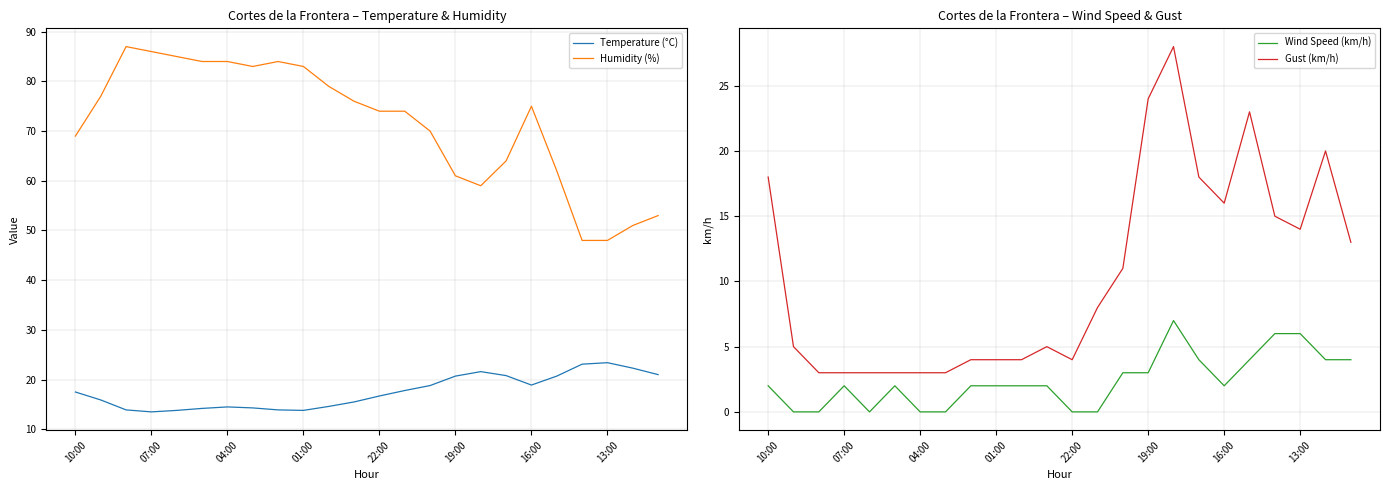

What is the value of the Temperature (°C) point at the 8th from the left?

14.3